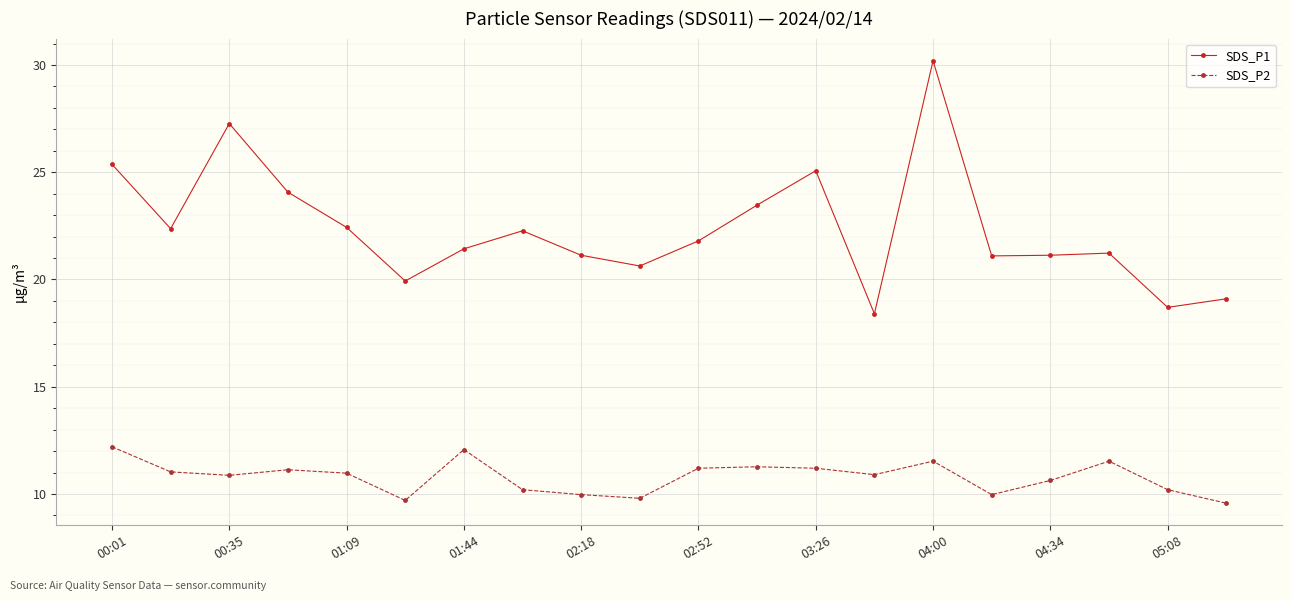

True or false: SDS_P1 and SDS_P2 cross at least once.

False